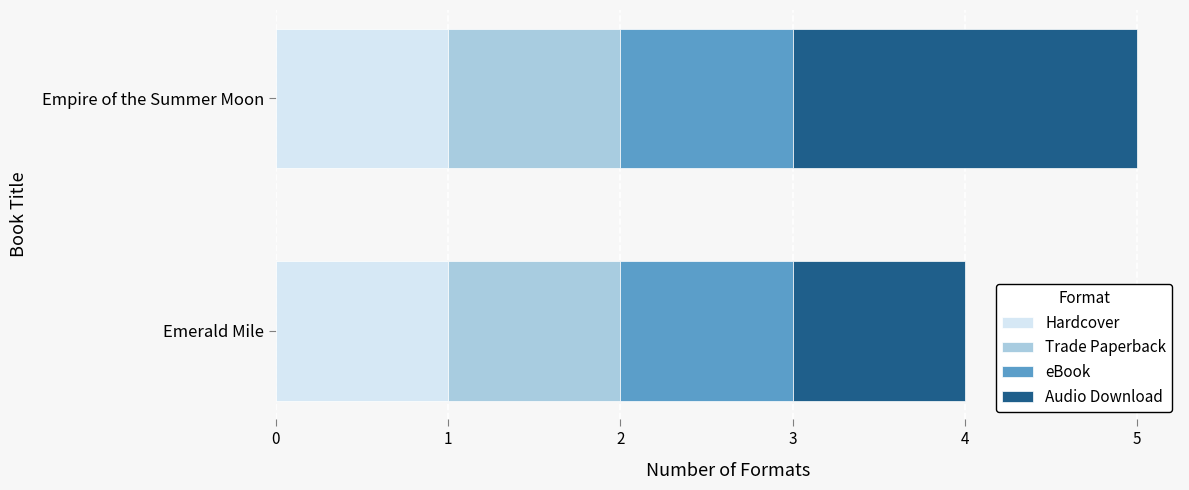

At which category is the sum across all series the highest?

Empire of the Summer Moon